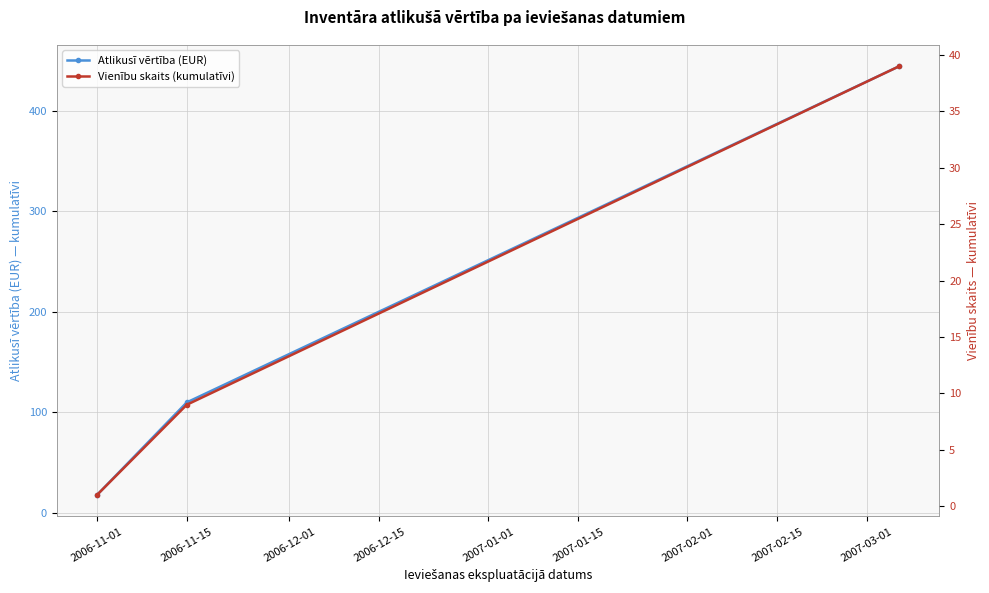

Between 2006-11-01 and 2006-11-15, which is larger?

2006-11-15